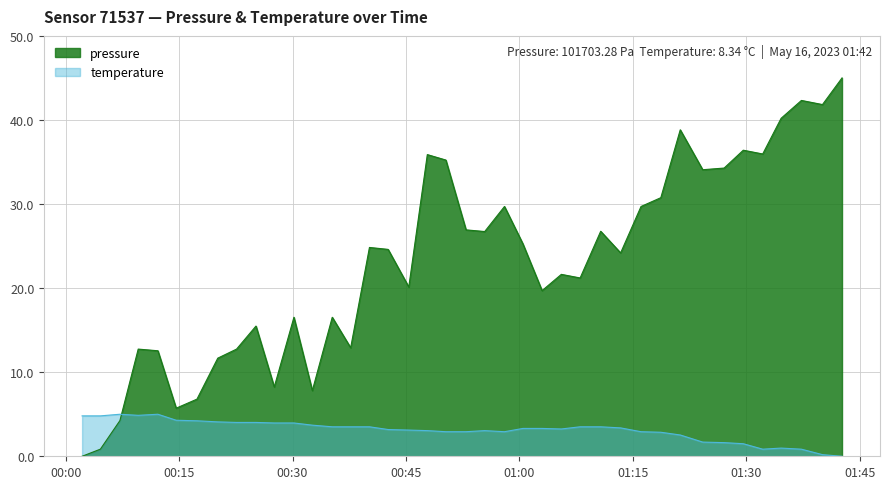

List the series in order of their overall mean, highest first.

pressure, temperature